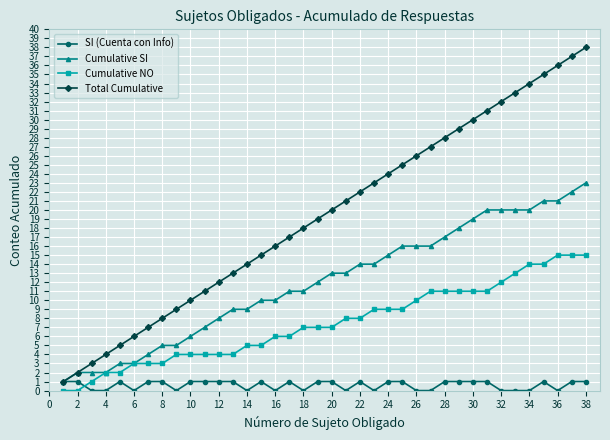

Which series has the largest total across all categories?

Total Cumulative